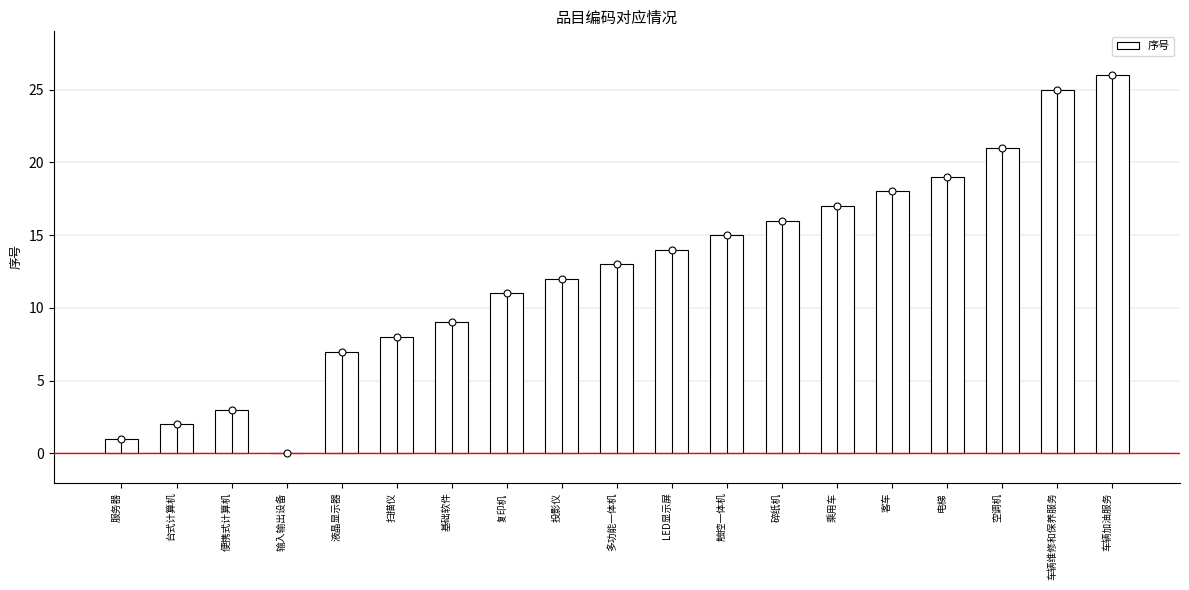

True or false: the data shows -13 at 输入输出设备.

False